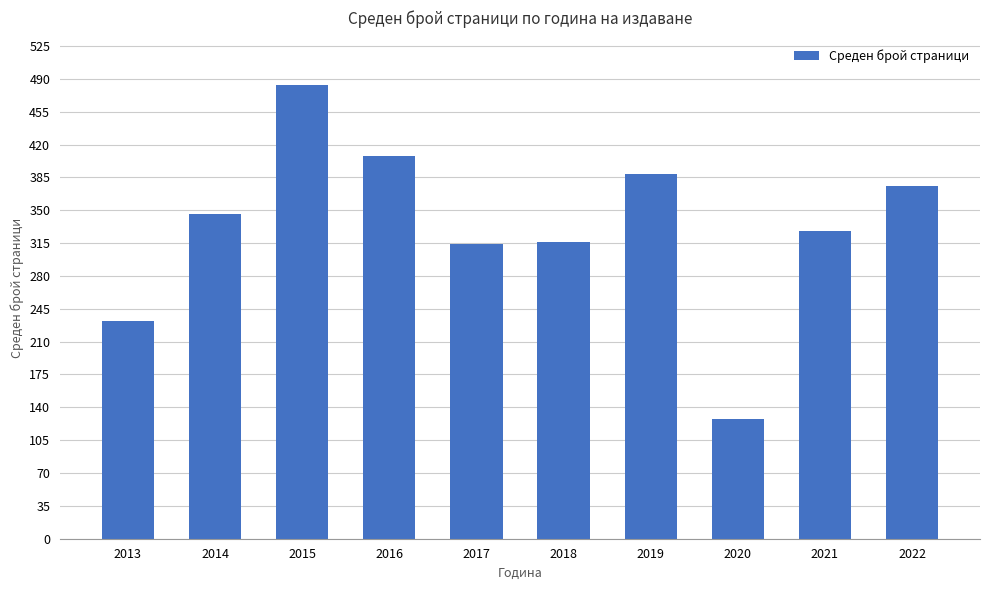

Read the value at 2017, to the nearest 5.

315